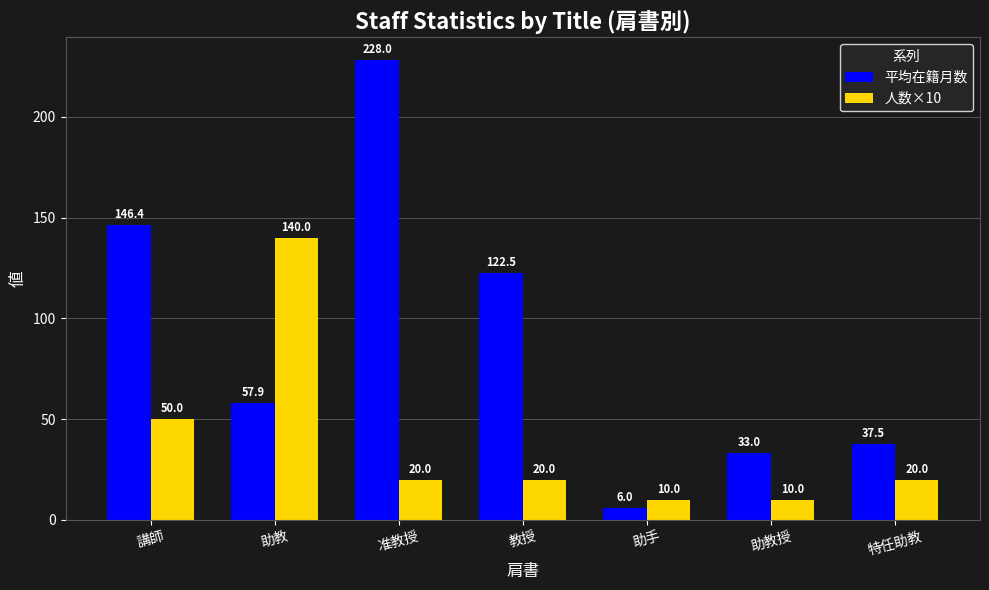

The value of 人数×10 at 特任助教 is 20.0. True or false?

True